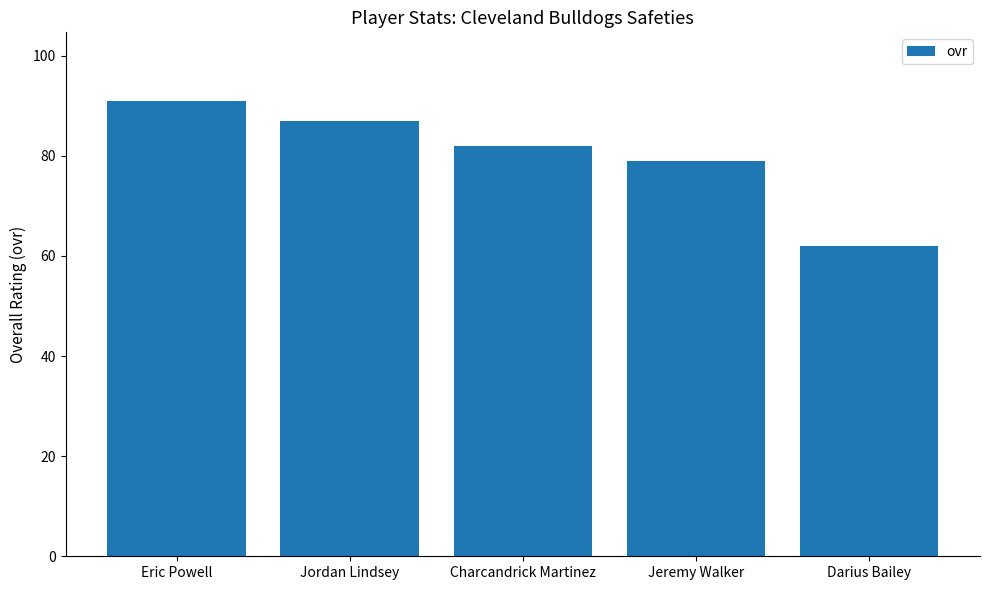

Reading right to left, what are all the values shown in this chart?

62	79	82	87	91